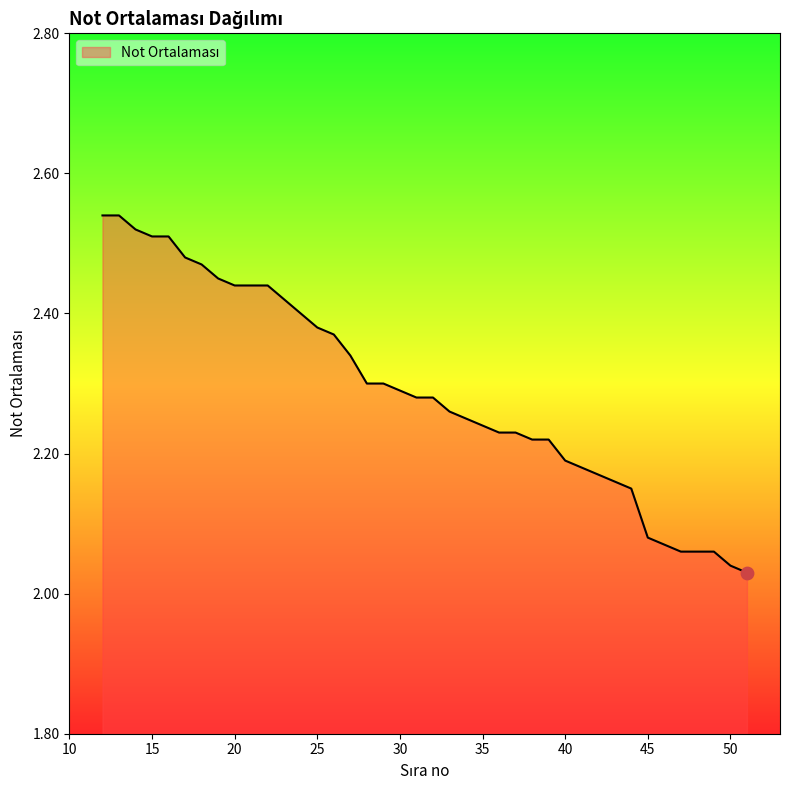

How many lines are shown in the chart?

1